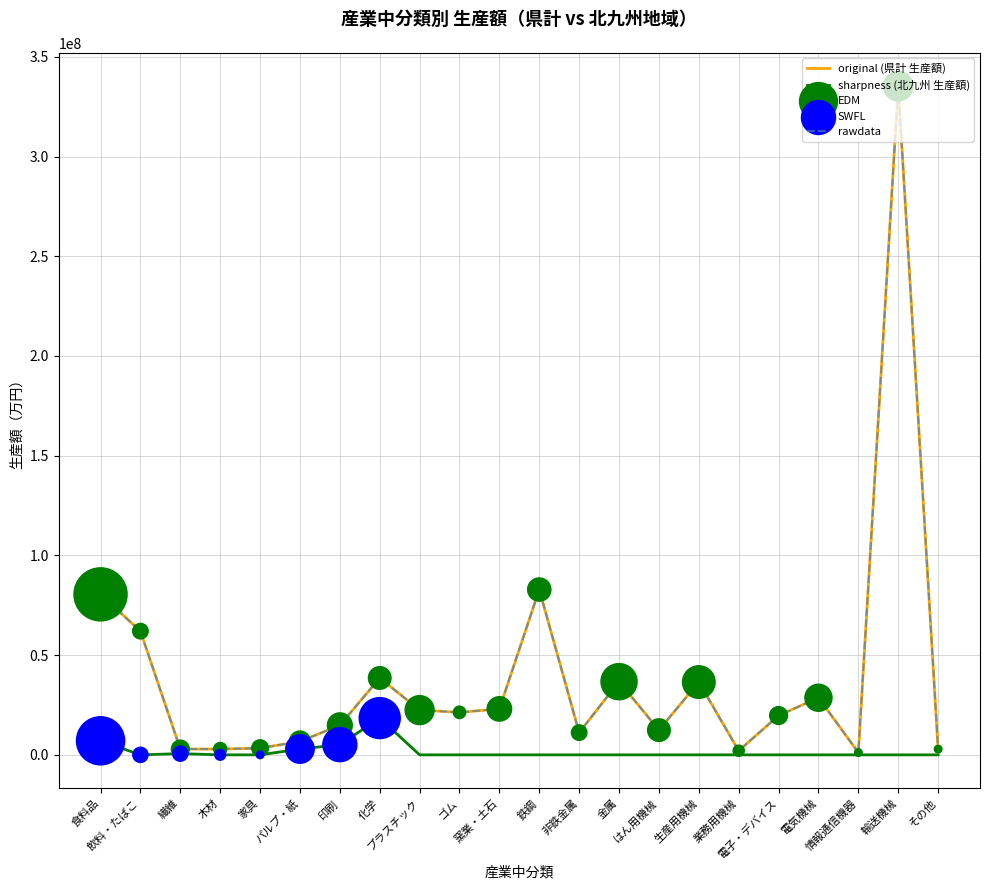

Is this an area chart (filled region under the line)?

No